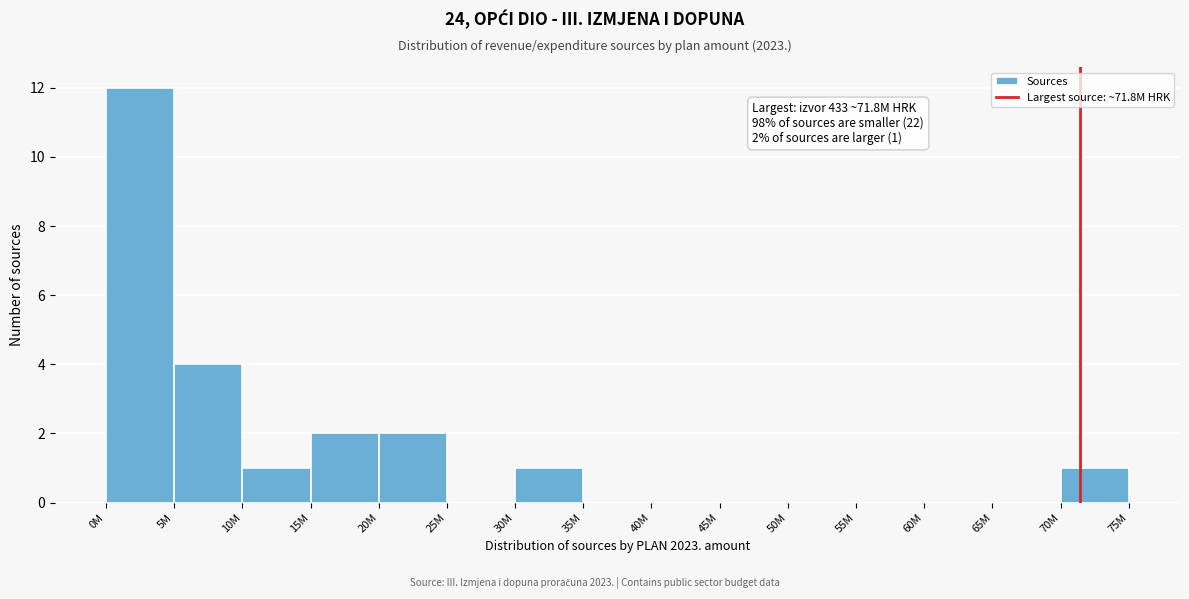

Reading left to right, what are all the values shown in this chart?

0M=12	5M=4	10M=1	15M=2	20M=2	25M=0	30M=1	35M=0	40M=0	45M=0	50M=0	55M=0	60M=0	65M=0	75M=1